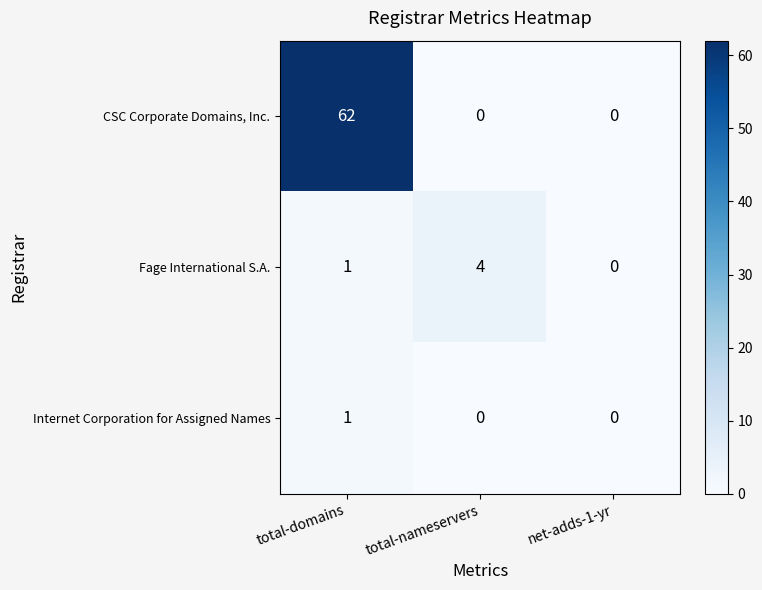

What is the sum of all Fage International S.A. values?

5